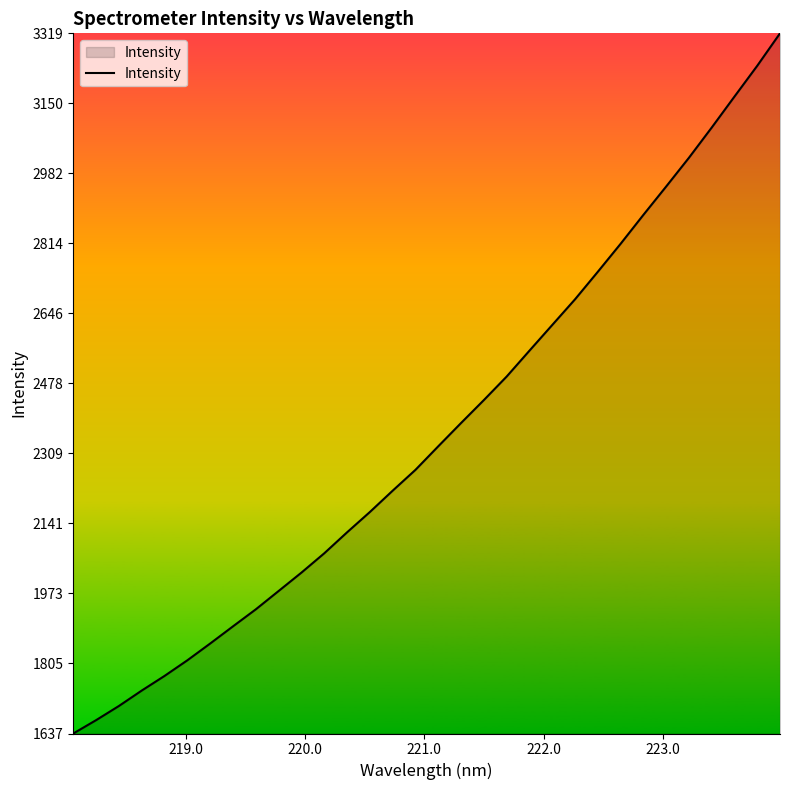

What is the smallest value displayed?

1636.6